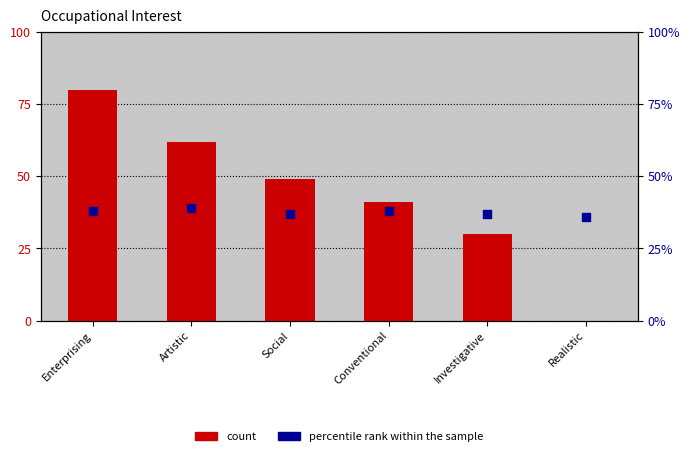

At which category is the sum across all series the highest?

Enterprising